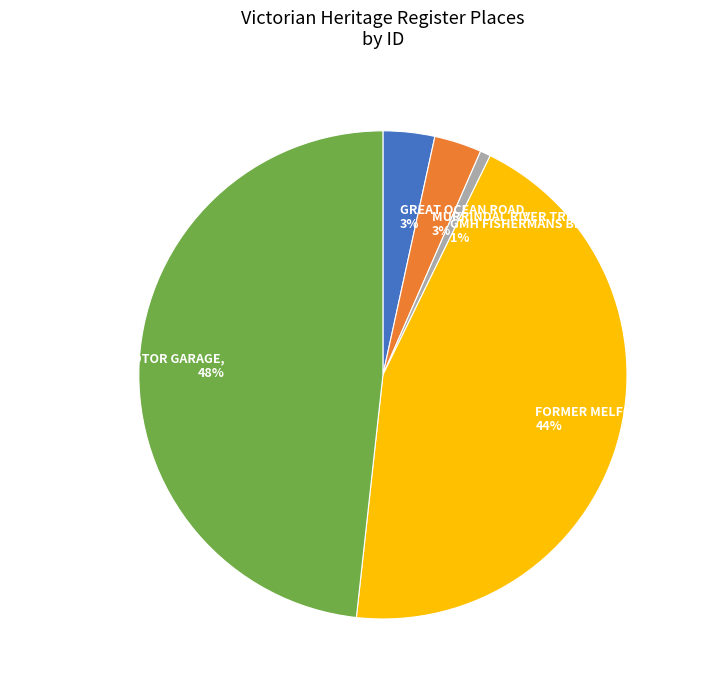

Does MURRINDAL RIVER TRUSS BRIDGE account for over 50% of the chart?

No